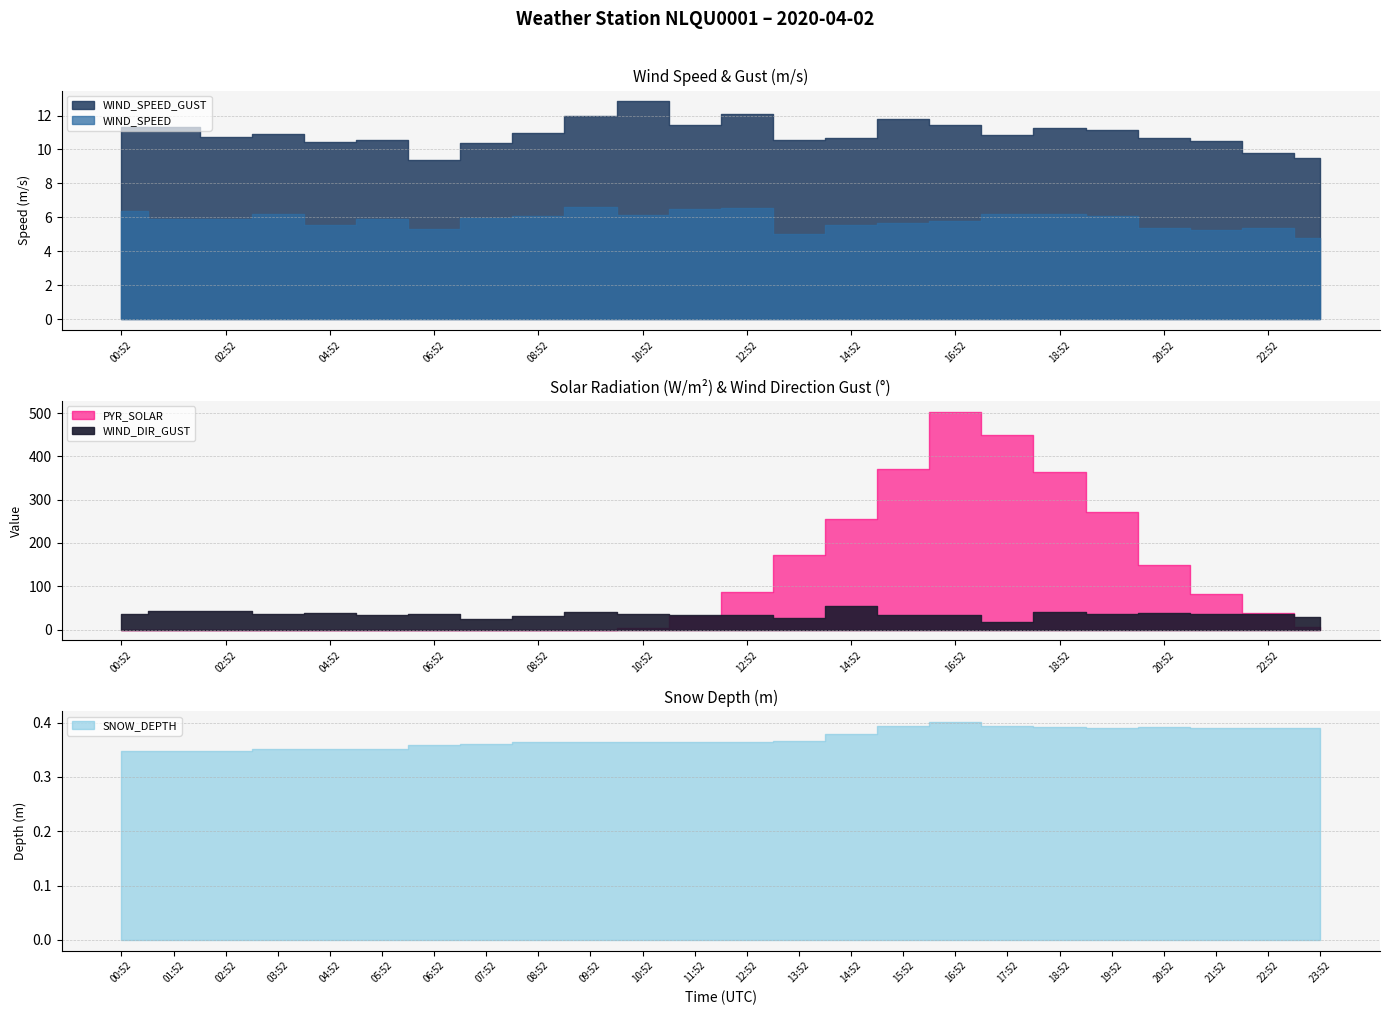

At which label does WIND_SPEED first exceed 5?

00:52